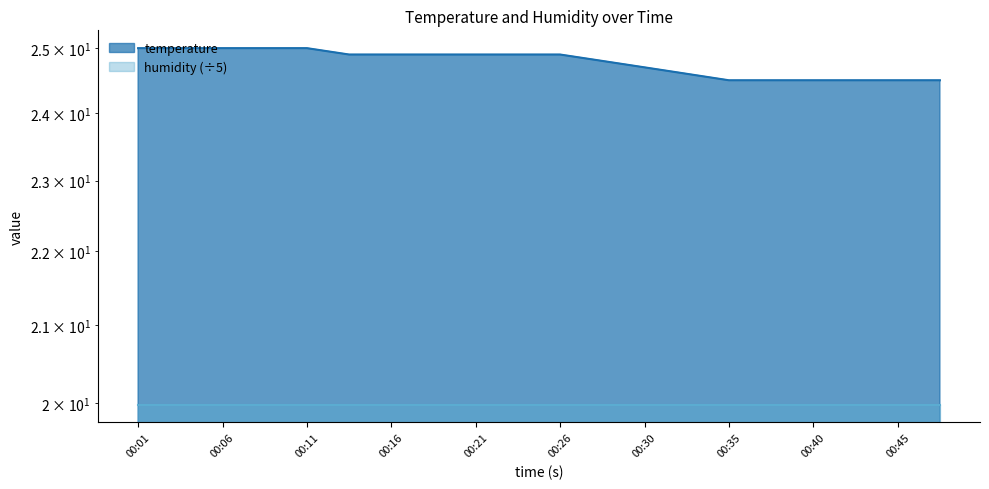

Reading left to right, what are all the values shown in this chart?

00:01=25.0	00:04=25.0	00:06=25.0	00:08=25.0	00:11=25.0	00:13=24.9	00:16=24.9	00:18=24.9	00:21=24.9	00:23=24.9	00:26=24.9	00:28=24.8	00:30=24.7	00:33=24.6	00:35=24.5	00:38=24.5	00:40=24.5	00:43=24.5	00:45=24.5	00:48=24.5